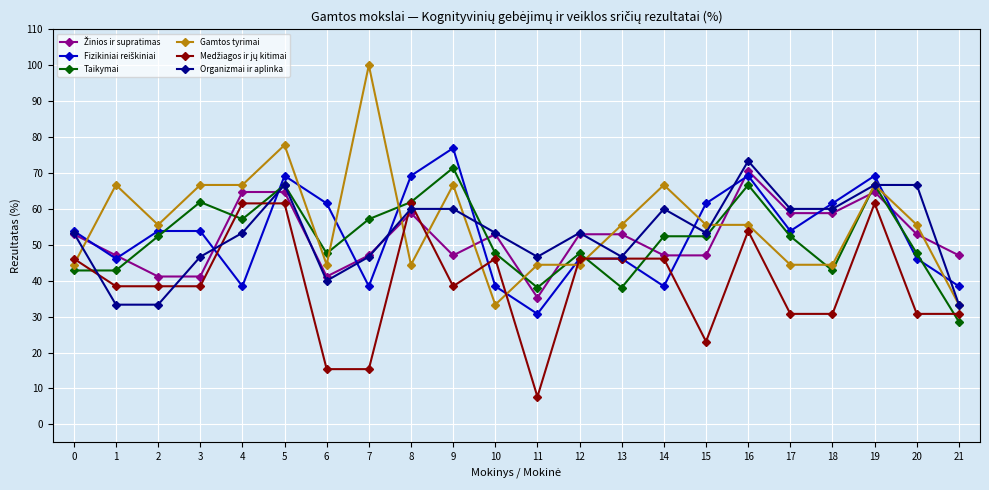

What is the smallest value displayed?

7.7